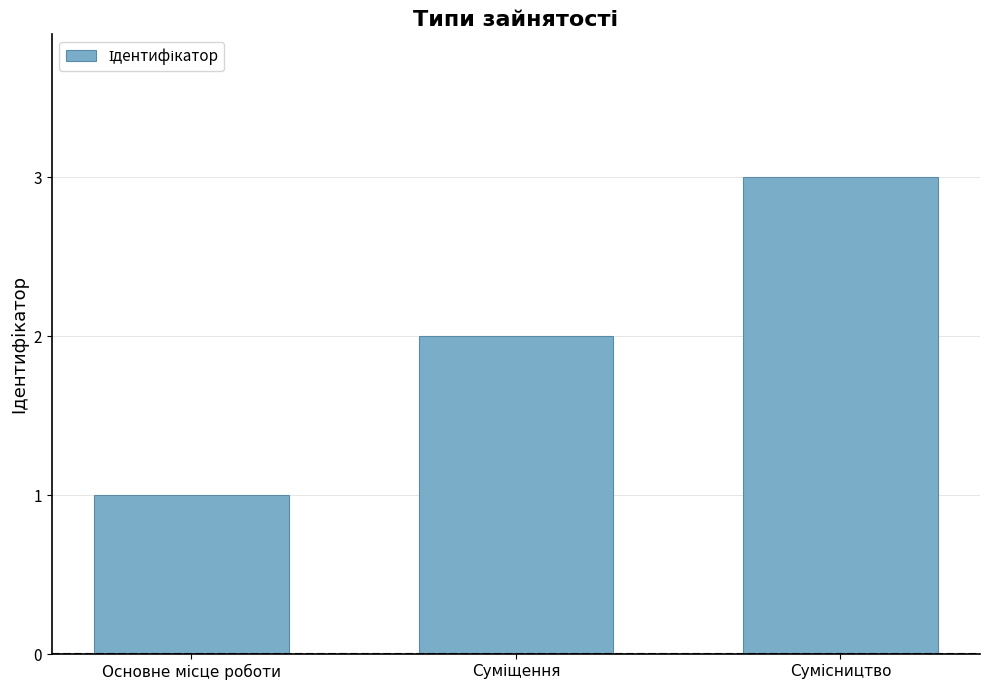

What is the maximum value shown in the chart?

3